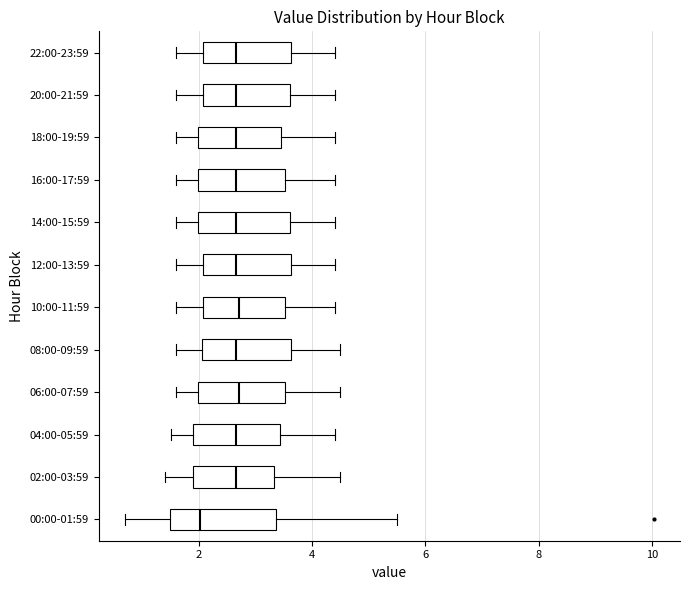

Where is the right edge of the box for 06:00-07:59 on the x-axis? The values are not printed on the chart, so give them approximately, as read against the axis.

3.6